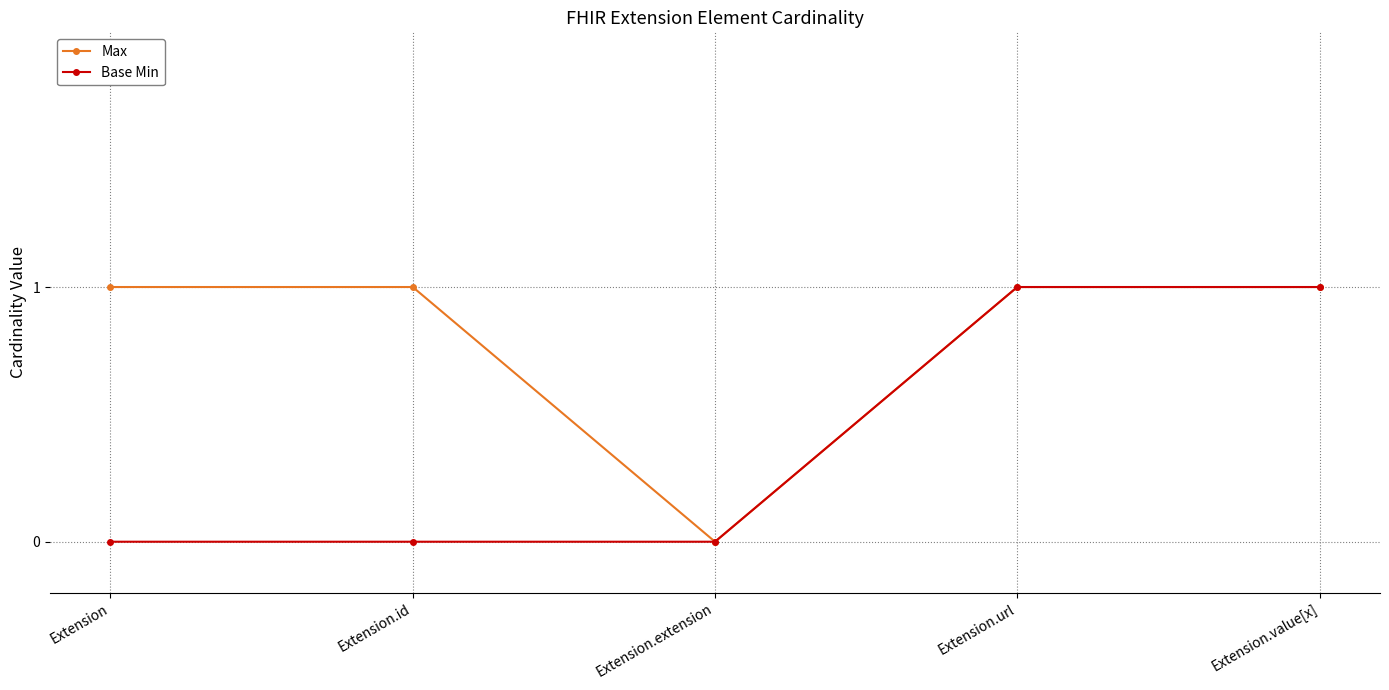

Which series has the largest total across all categories?

Max